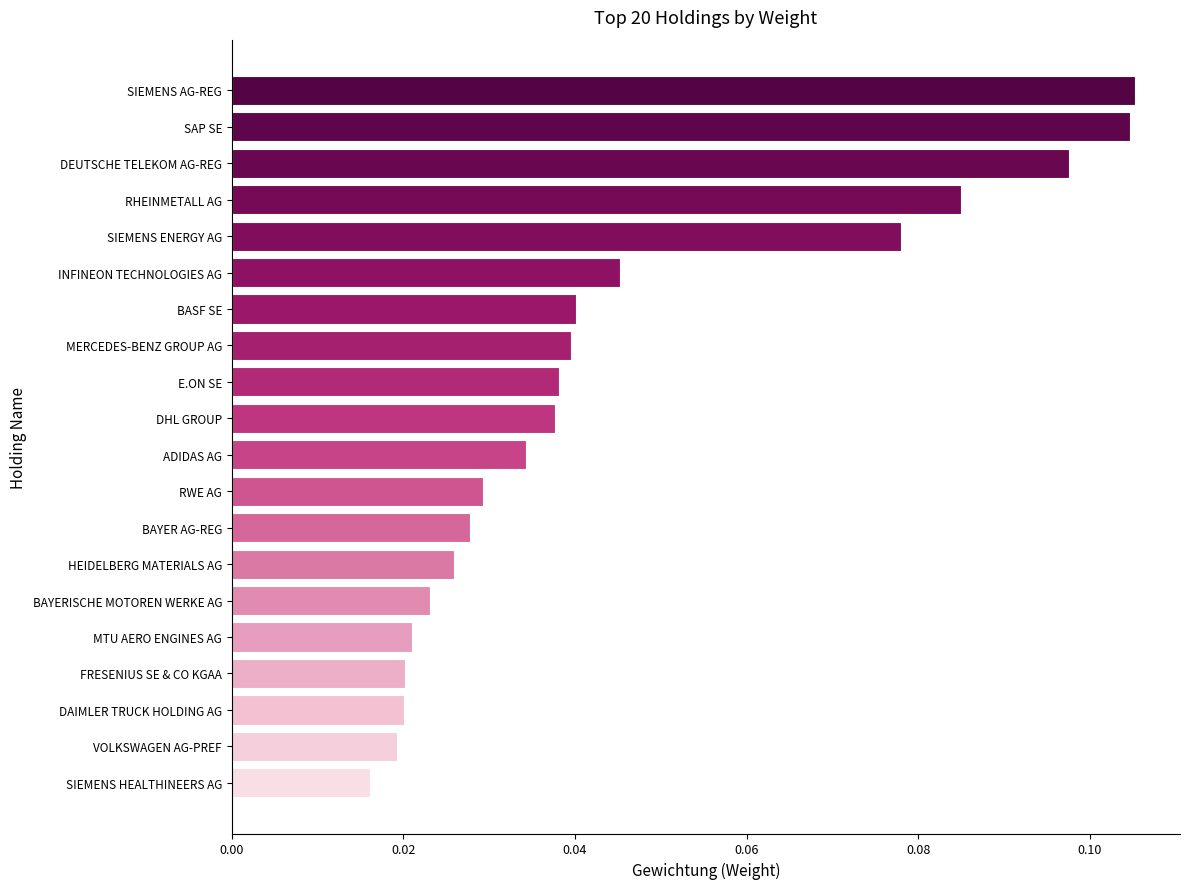

Count the values in the range 0 to 1.

20